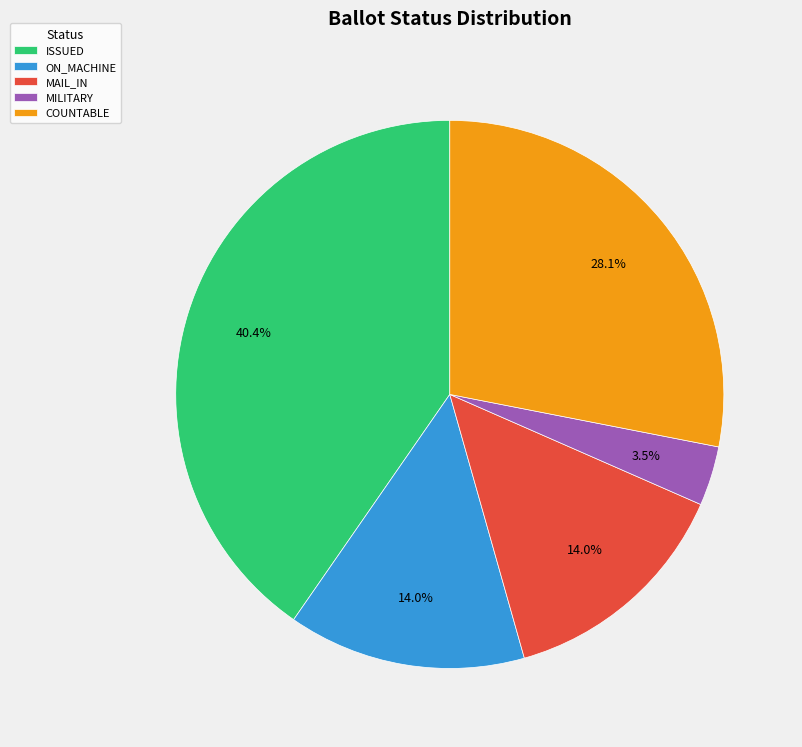

What is the largest slice in the pie chart?

ISSUED